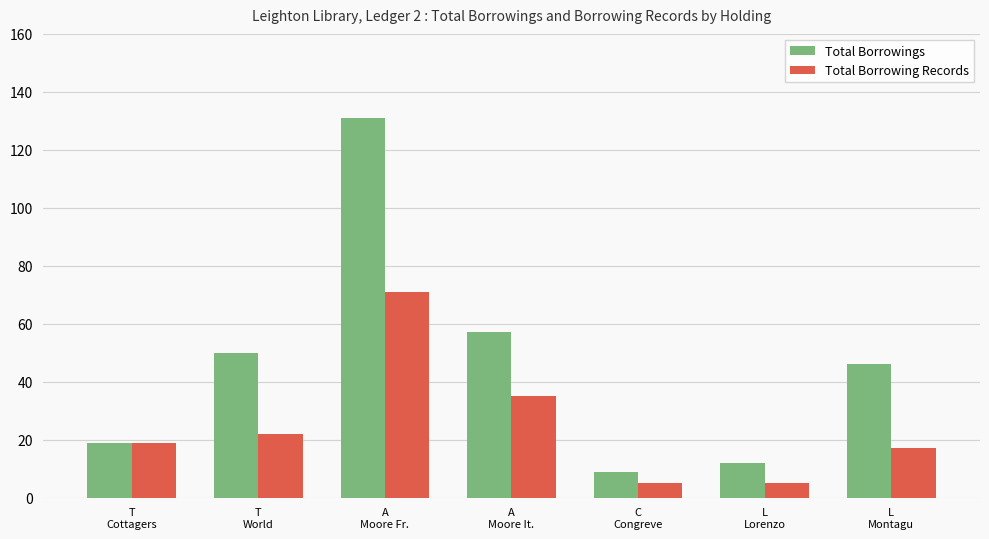

At which category is the sum across all series the highest?

A
Moore Fr.